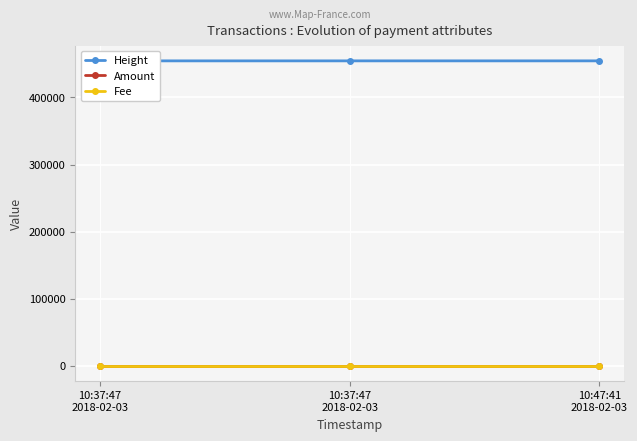

Which category has the highest value in the Fee series?

10:37:47
2018-02-03